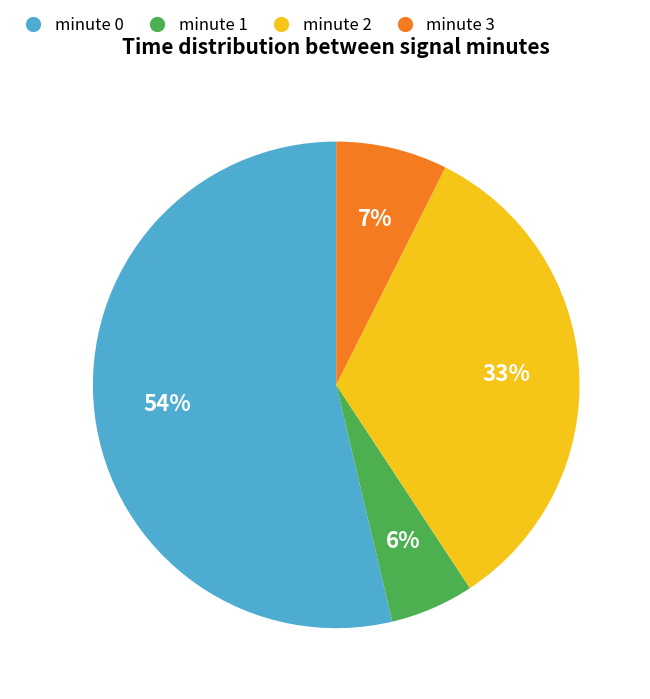

Between minute 2 and minute 1, which is larger?

minute 2